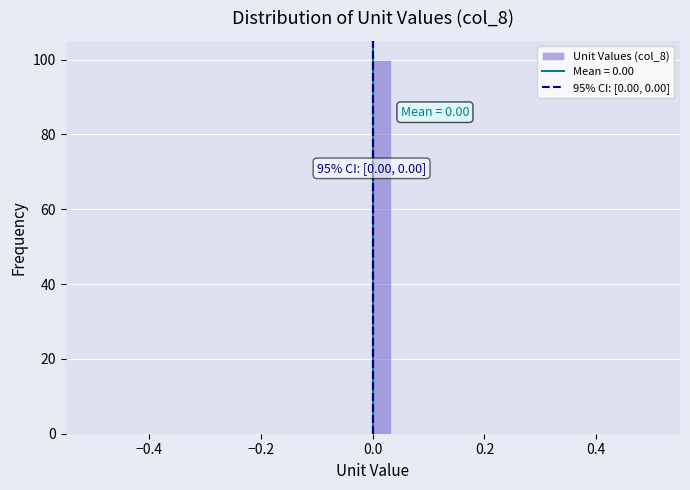

Around what value on the x-axis is the tallest bar? Give the approximate position of its centre, as read against the axis.

0.02